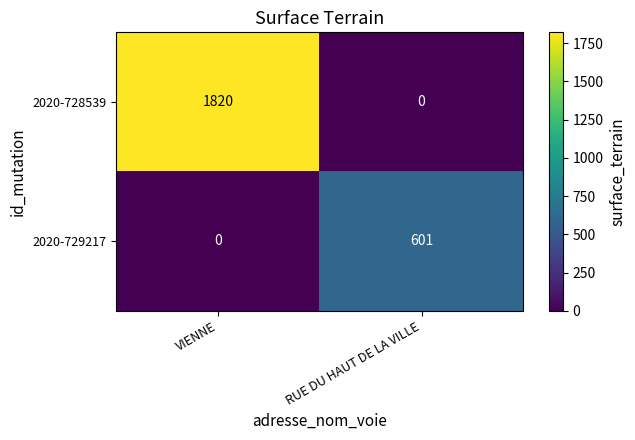

What is the sum of all 2020-728539 values?

1820